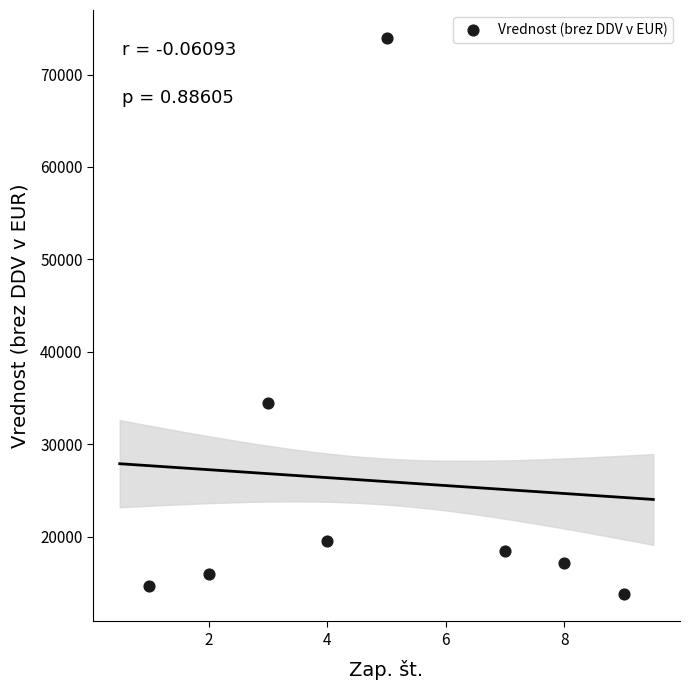

What Y value in the scatter plot is closest to 43895?

34500